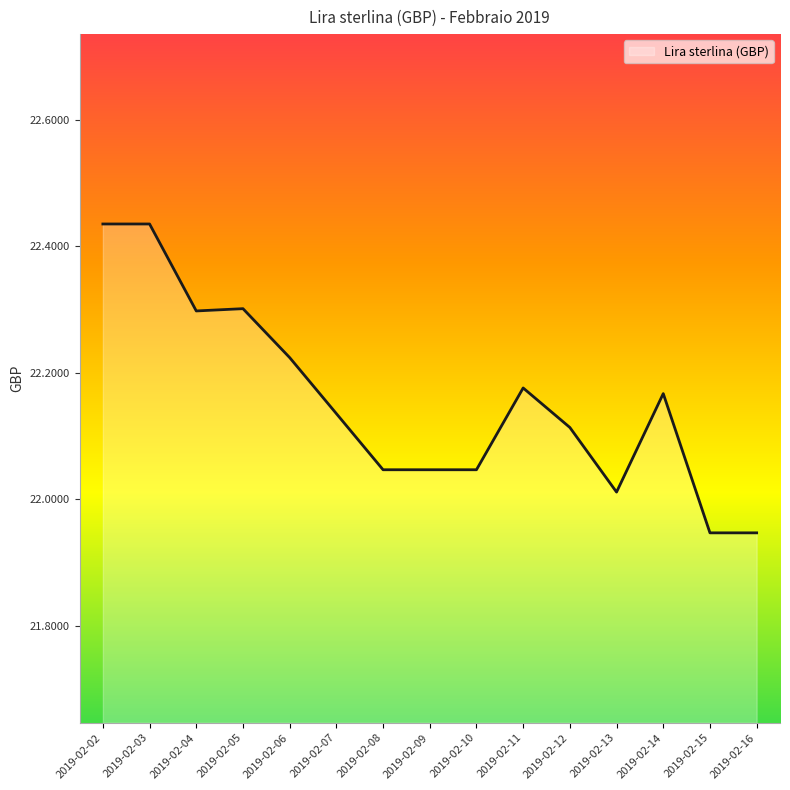

What is the difference between the maximum and minimum values?

0.5